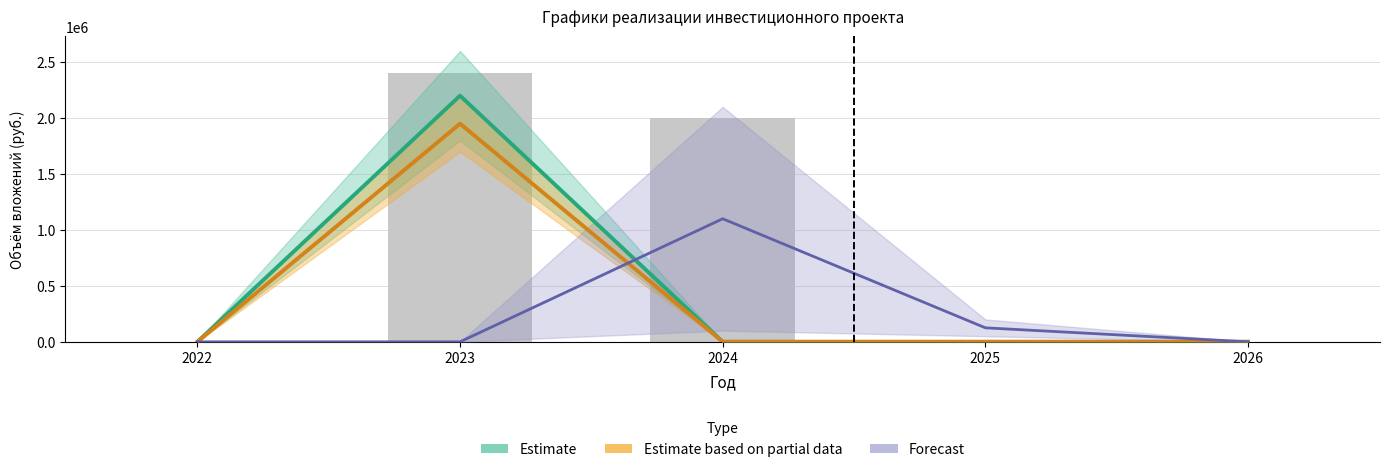

Does the chart contain stacked bars?

No